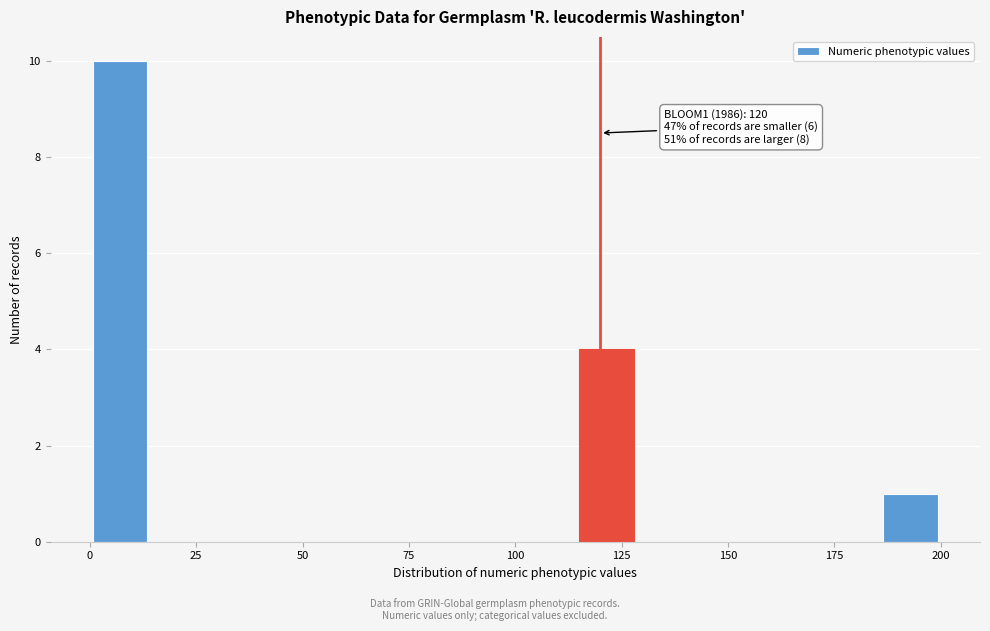

Read against the x-axis, roughly where is the centre of the tallest bar?

5